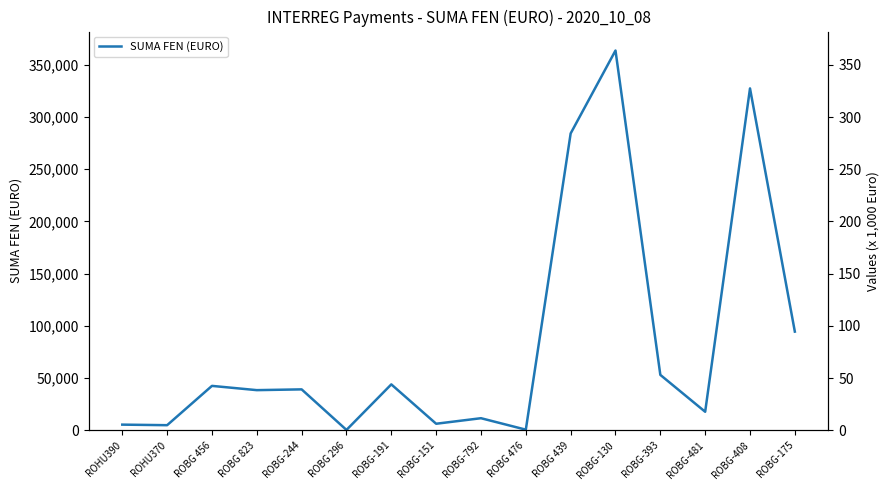

List the labels in order of value, largest first.

ROBG-130, ROBG-408, ROBG 439, ROBG-175, ROBG-393, ROBG-191, ROBG 456, ROBG-244, ROBG 823, ROBG-481, ROBG-792, ROBG-151, ROHU390, ROHU370, ROBG 476, ROBG 296